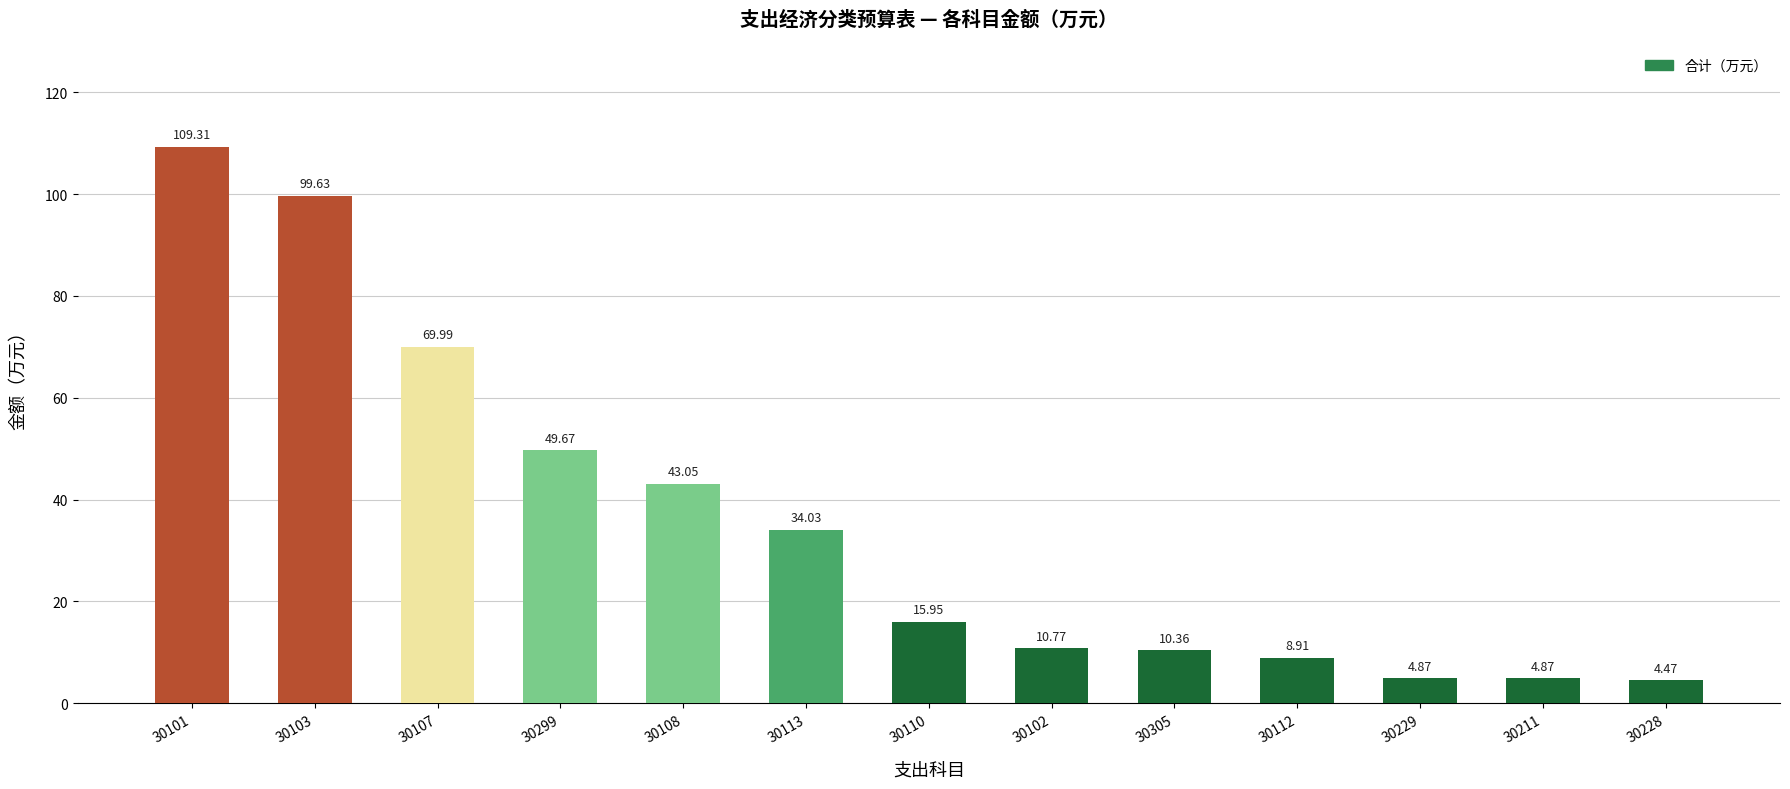

What is the ratio of the value at 30102 to the value at 30305?

1.0